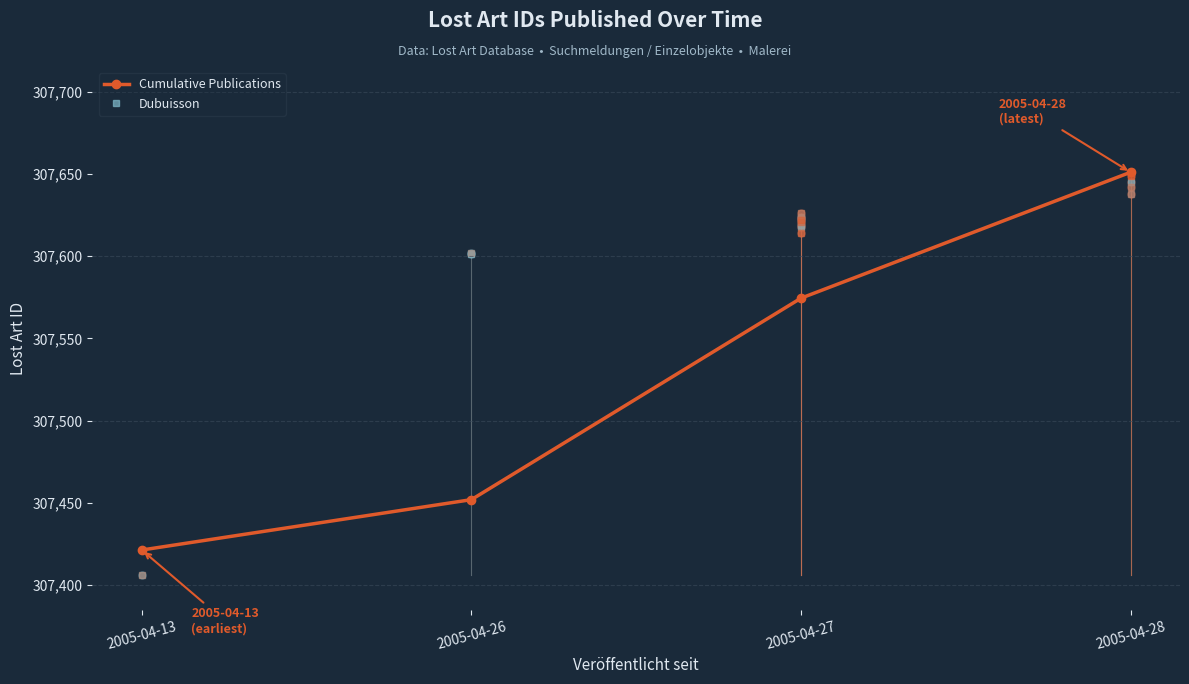

True or false: the data shows 409263.7 at 2005-04-26.

False